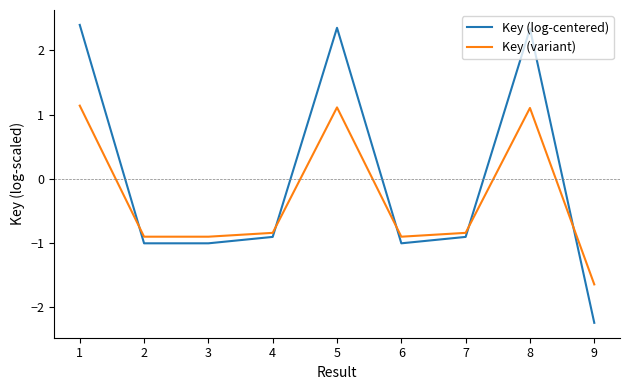

What is the spread (max minus min) of values at 8?

1.2